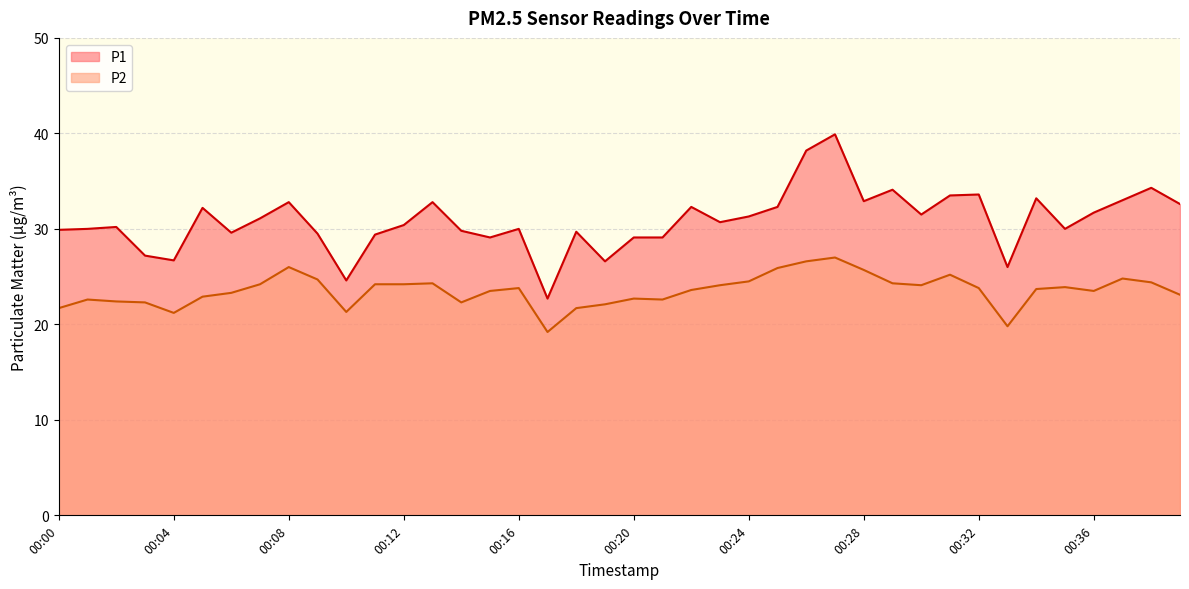

What is the smallest value displayed?

19.2